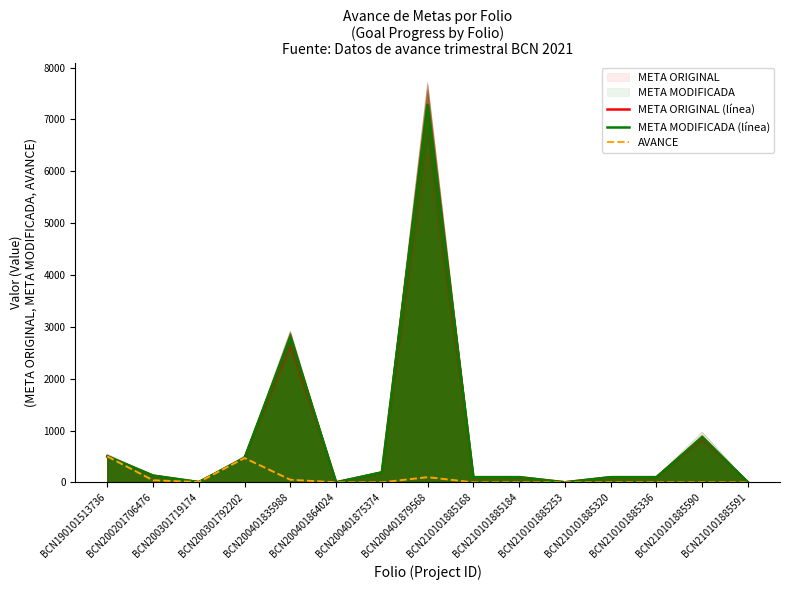

True or false: META ORIGINAL (línea) and AVANCE cross at least once.

False